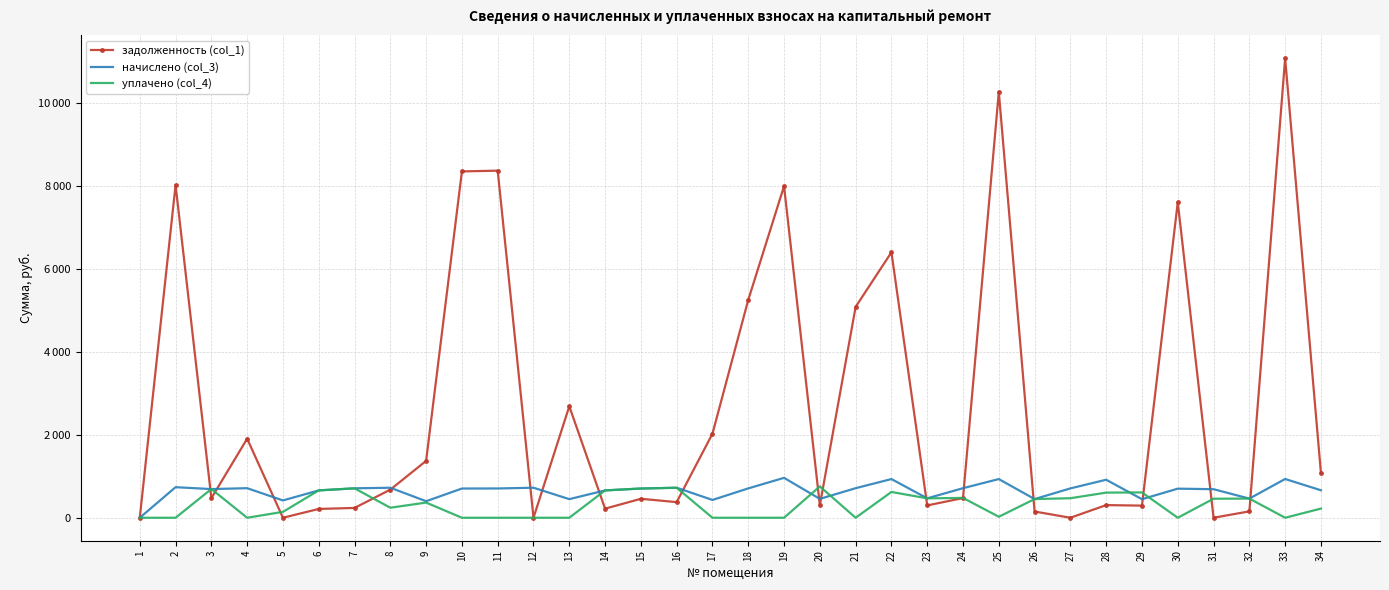

Rank the series by their maximum value, from highest to lowest.

задолженность (col_1), начислено (col_3), уплачено (col_4)